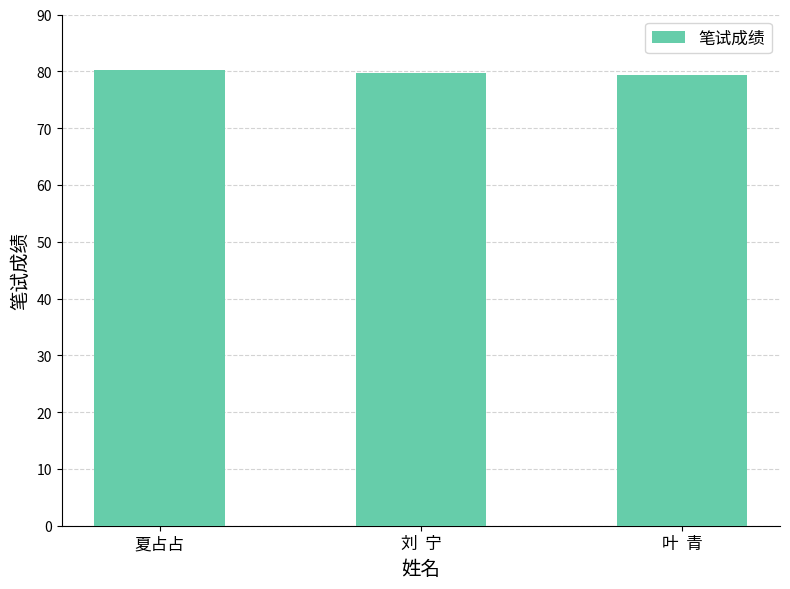

What is the average value?

79.7